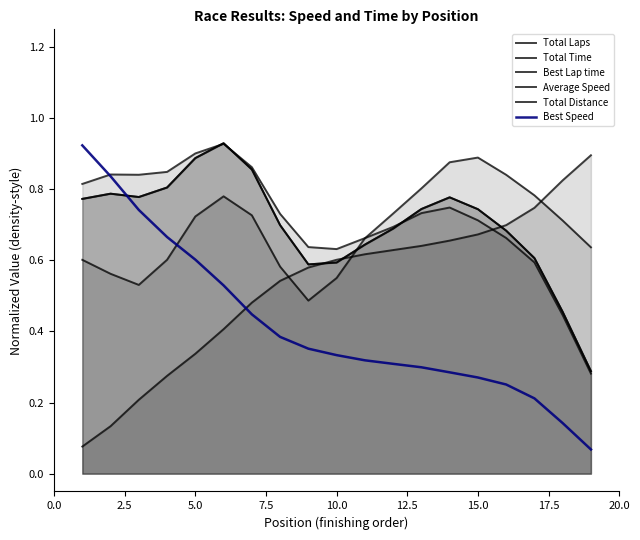

At how many categories does at least one series exceed 0?

19